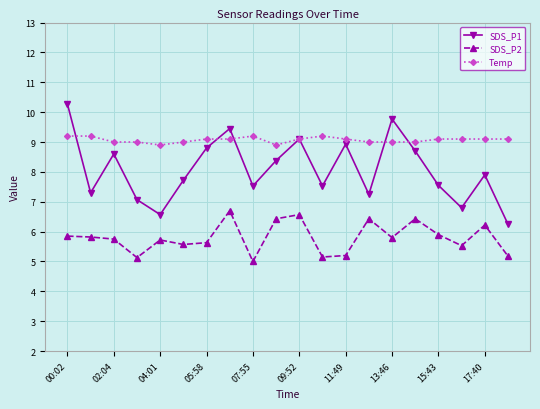

What is the average value of the SDS_P1 series?

8.1